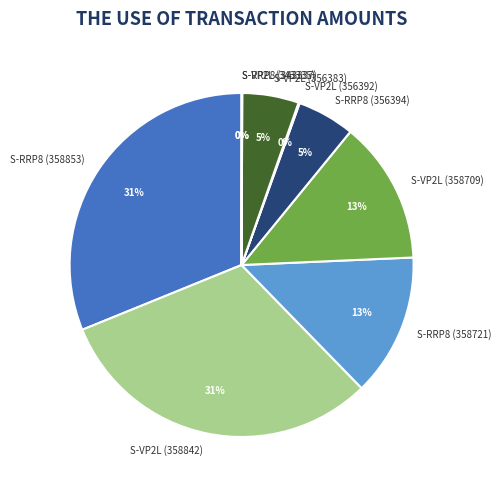

The S-VP2L (356383) slice represents 5% of the pie. True or false?

True